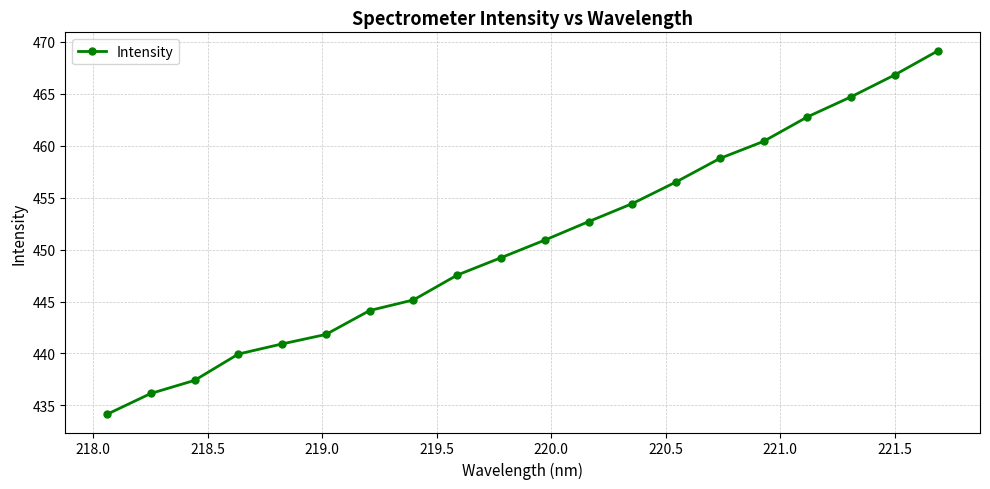

What is the average value?

450.7